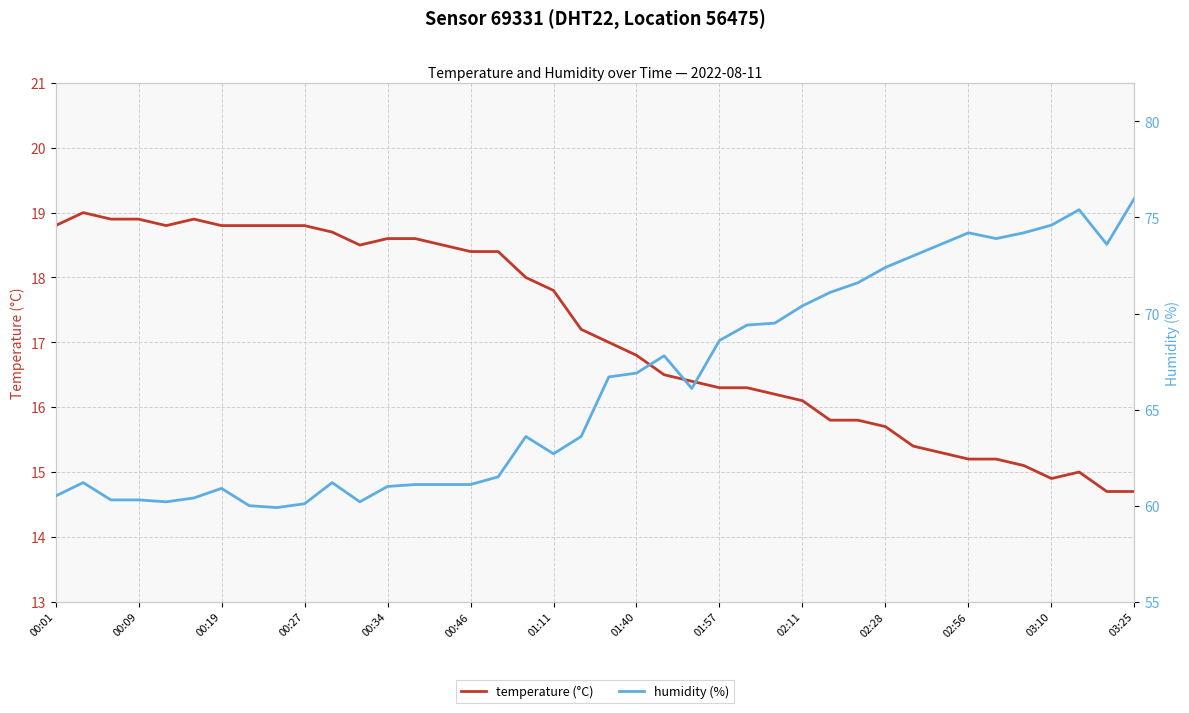

Rank the series at 32 from highest to lowest value.

humidity (%), temperature (°C)